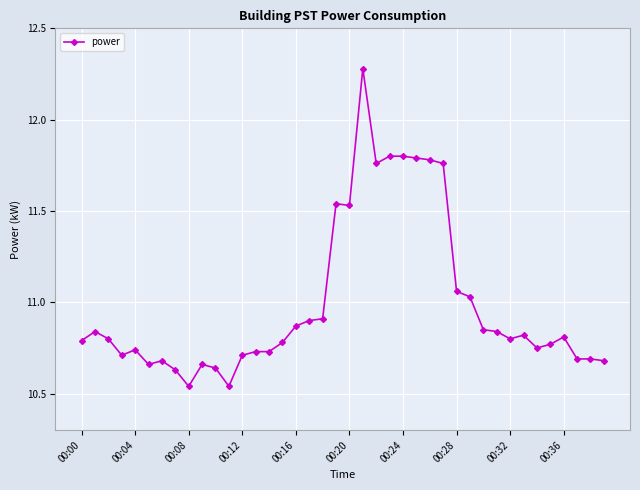

What is the difference between the second highest and minimum values?

1.3